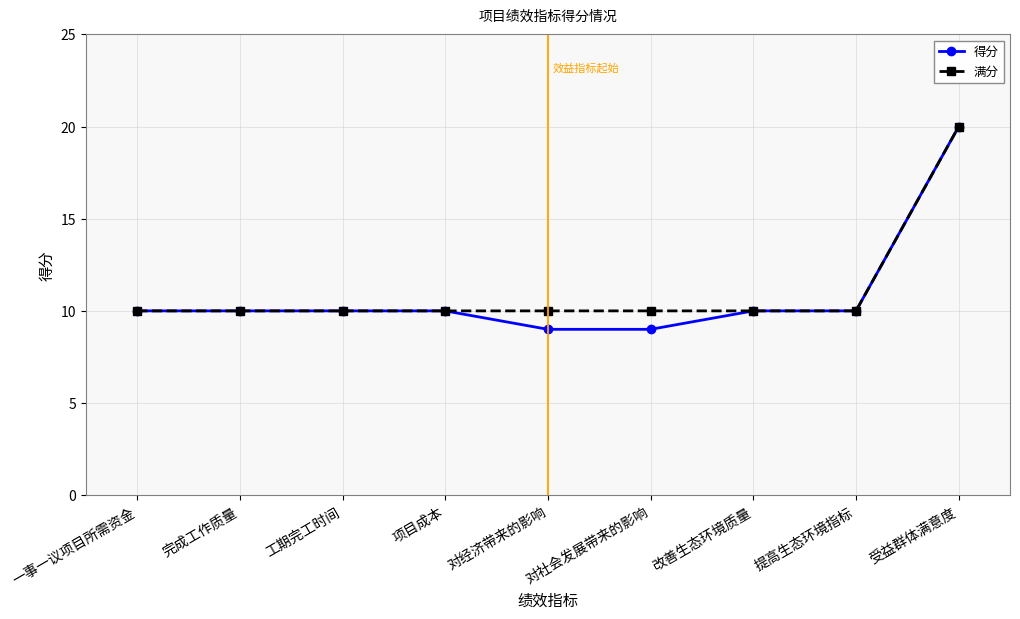

What is the value of the 满分 point at the 5th from the left?

10